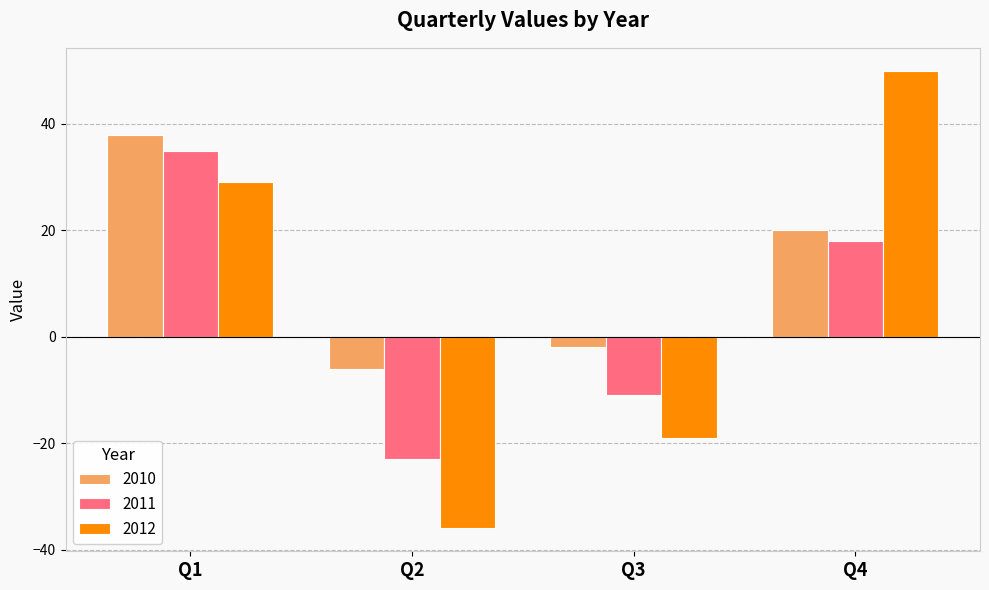

Reading left to right, list all the values displayed in this chart.

2010: 38	-6	-2	20
2011: 35	-23	-11	18
2012: 29	-36	-19	50